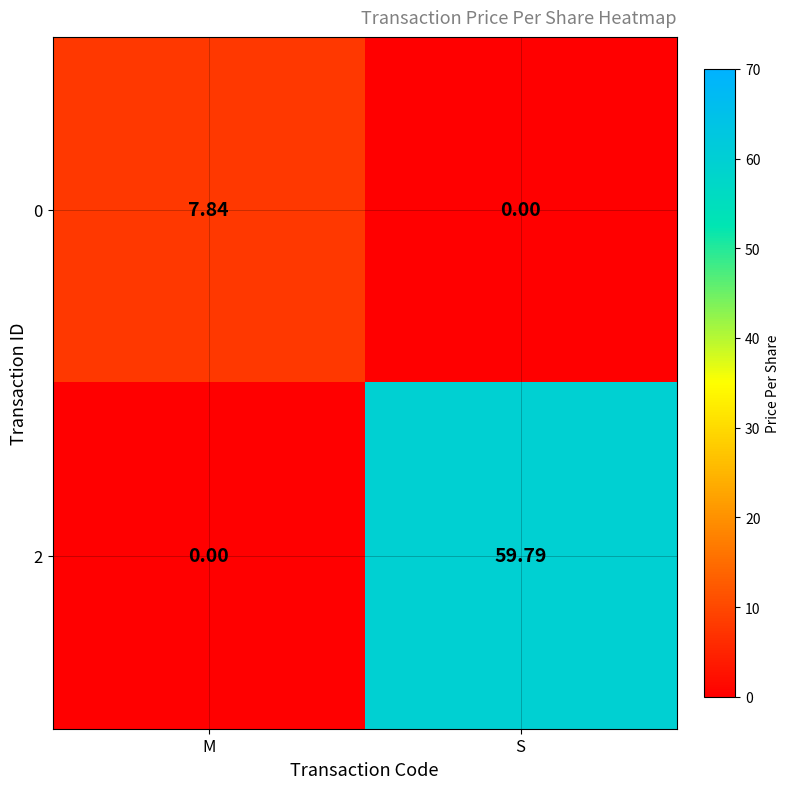

At which category does the chart reach its peak across all series?

S